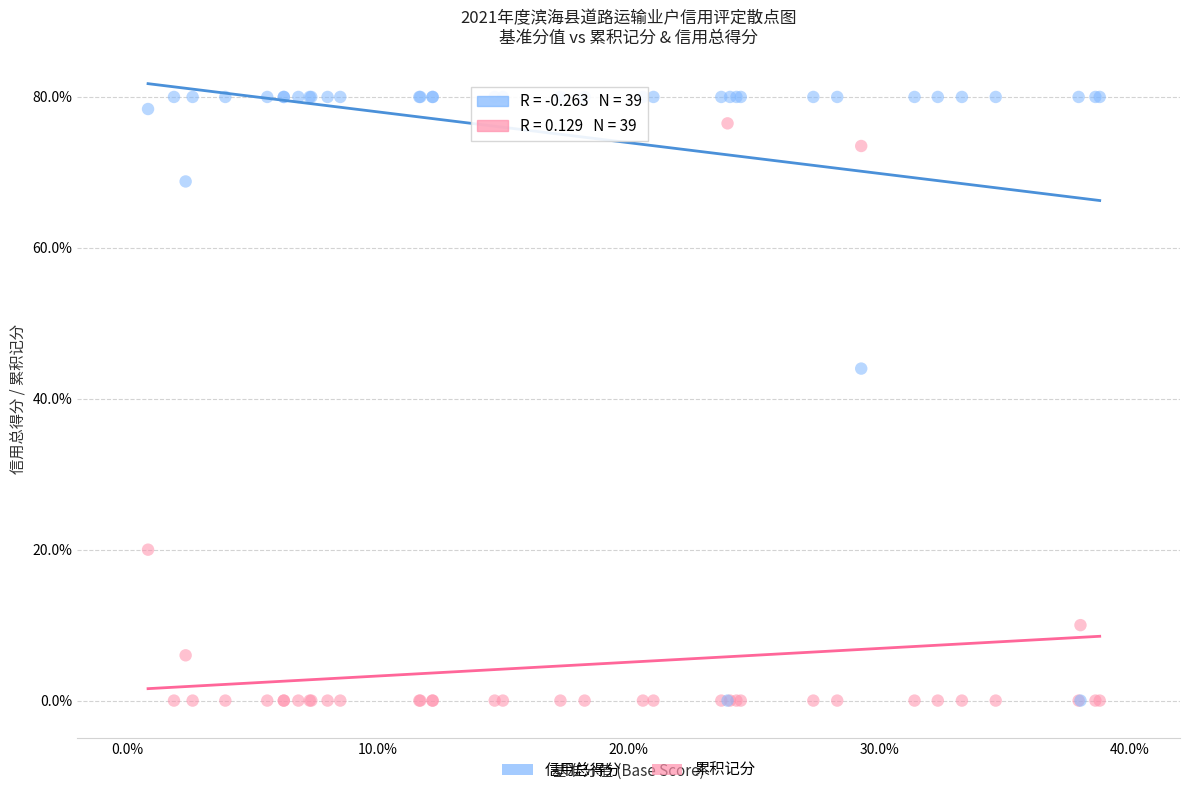

In the 累积记分 series, what Y value is closest to 38?

20.0